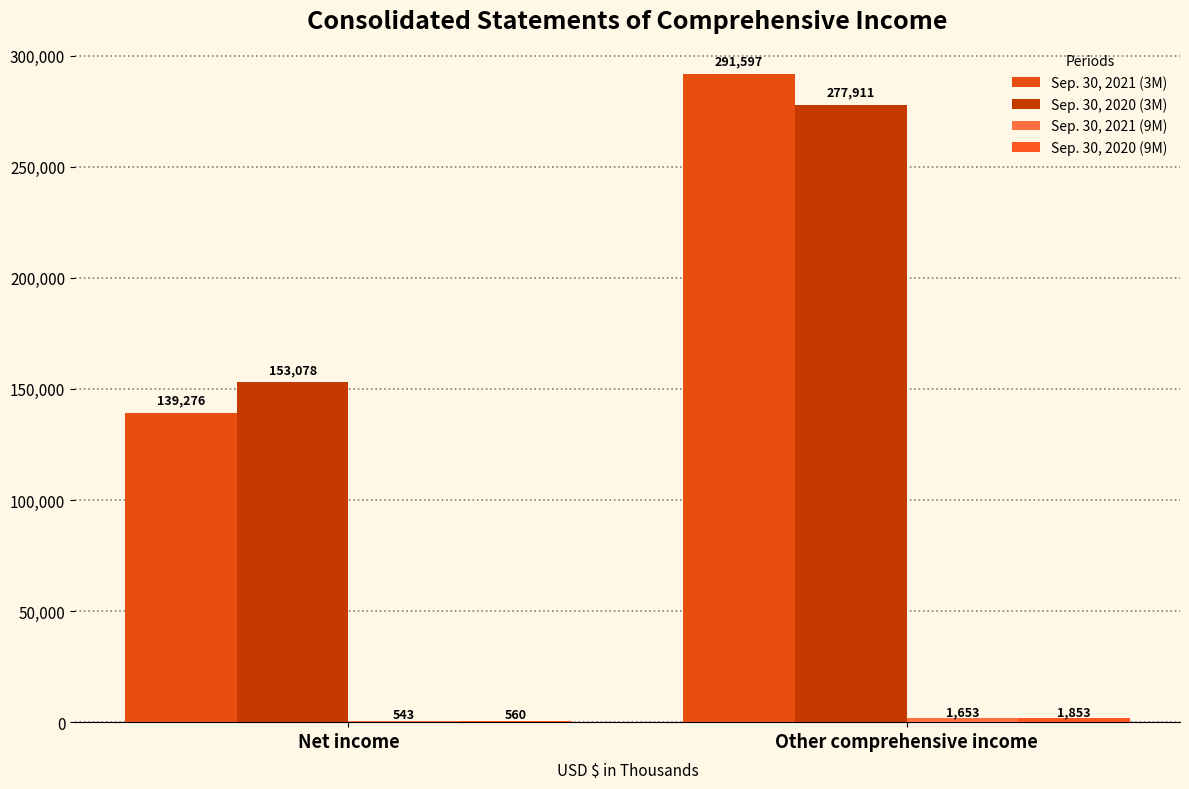

How many series are shown in this chart?

4